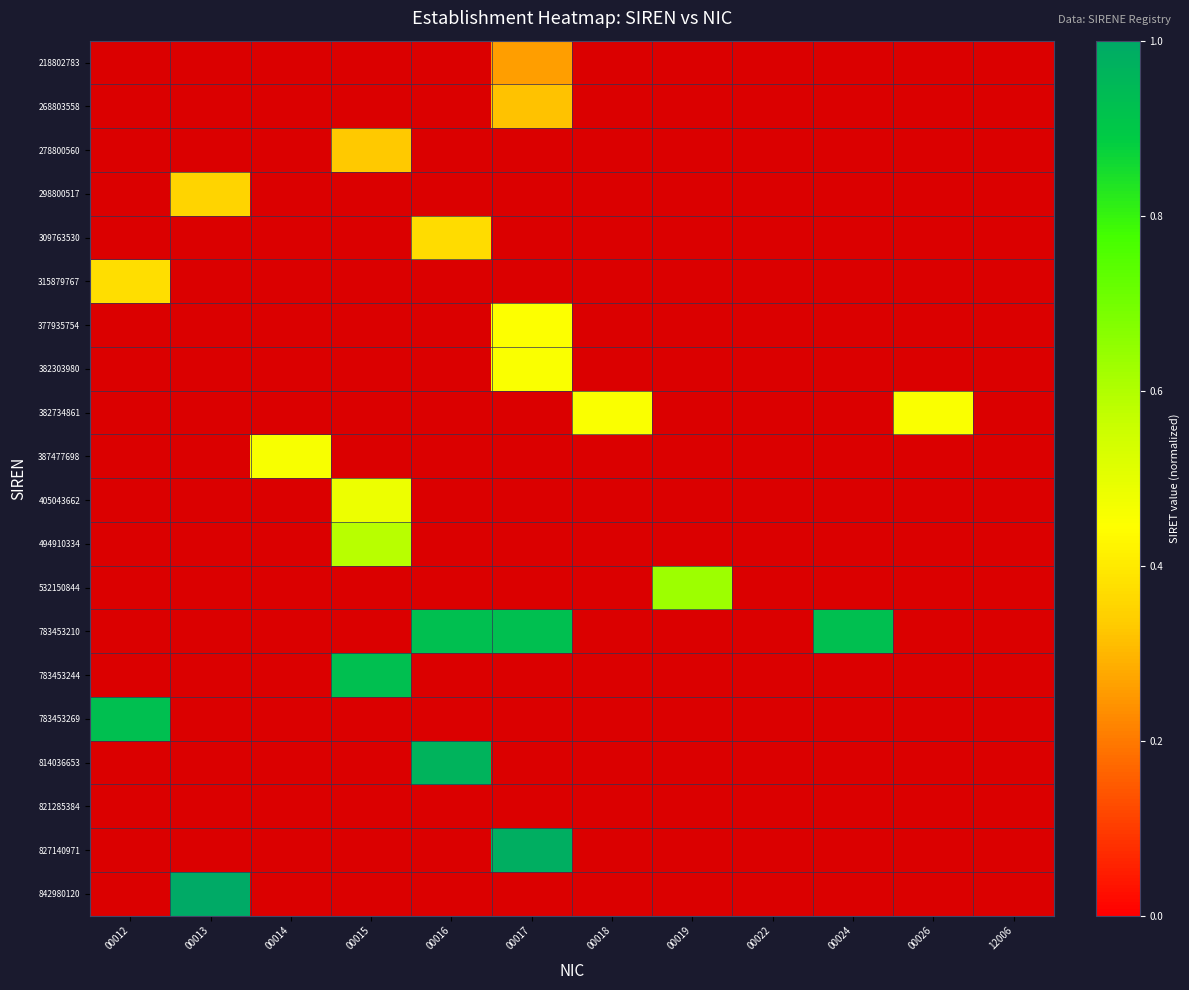

At how many categories does at least one series exceed 0?

10